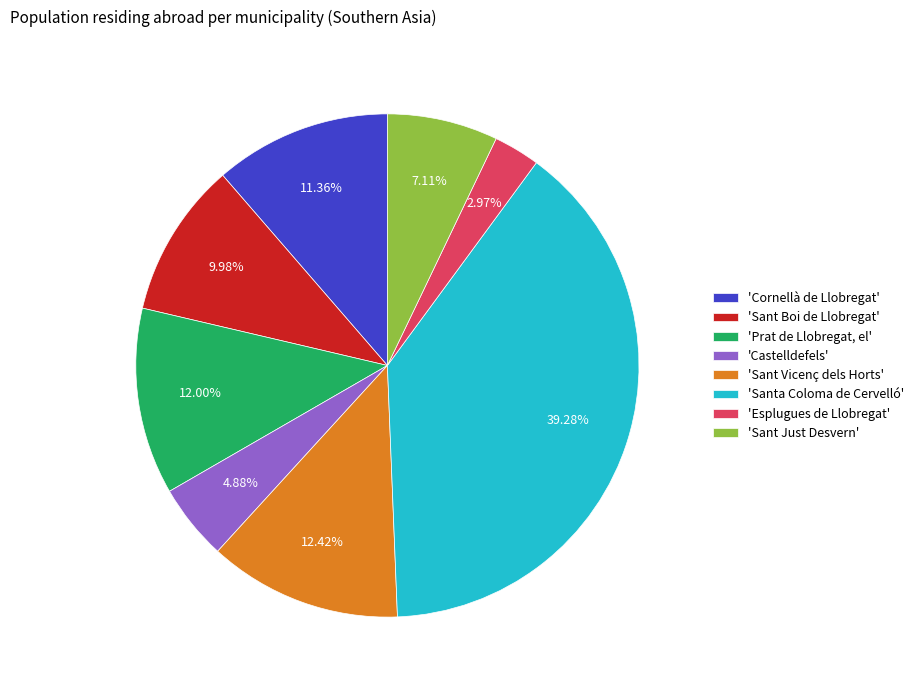

What is the ratio of the value at 'Sant Just Desvern' to the value at 'Sant Boi de Llobregat'?

0.7